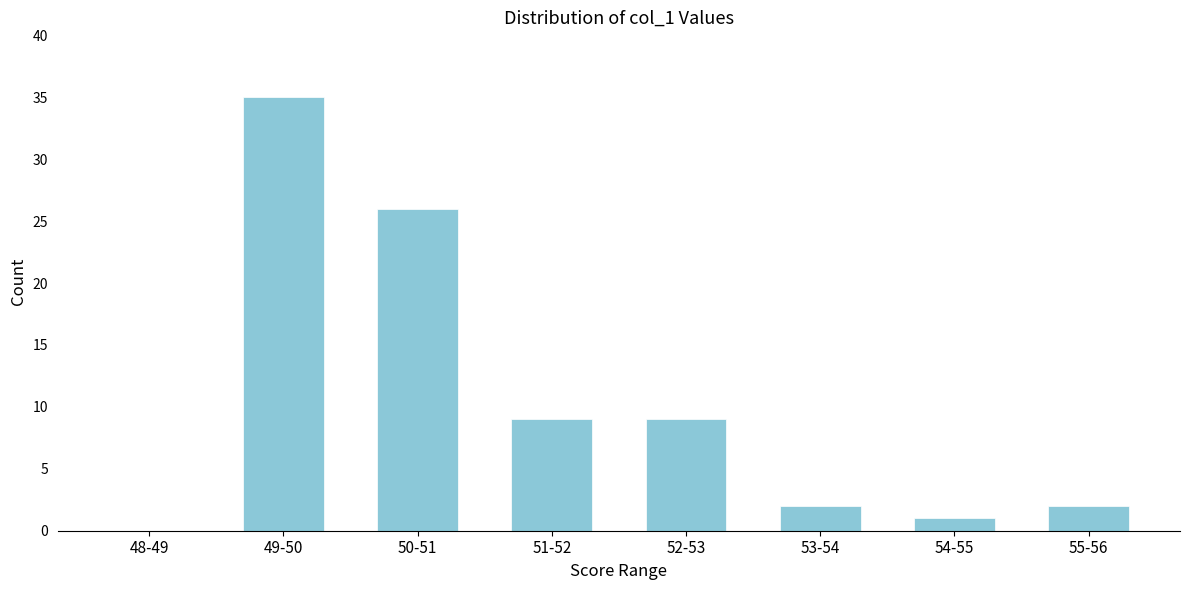

Reading left to right, transcribe all the data shown in this chart.

48-49=0	49-50=35	50-51=26	51-52=9	52-53=9	53-54=2	54-55=1	55-56=2